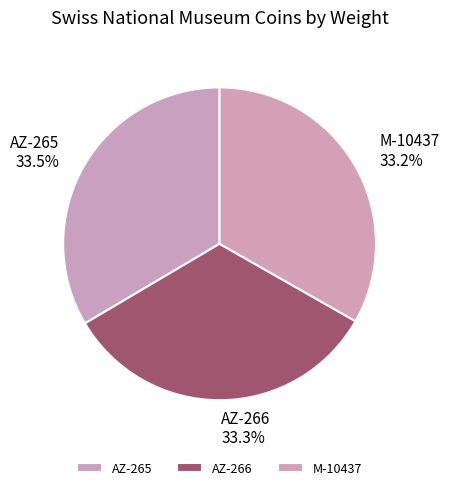

To the nearest percent, what is the combined percentage of AZ-265 and M-10437?

67%